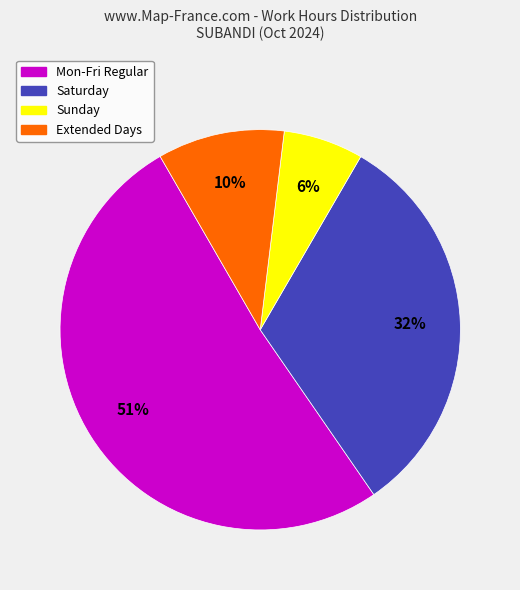

To the nearest percent, what is the difference between the largest and smallest slice percentages?

45%